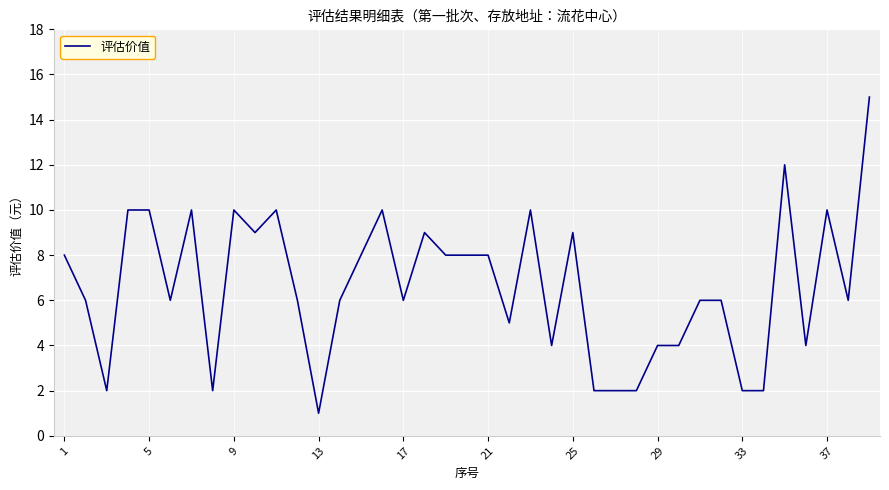

What is the difference between the maximum and minimum values?

14